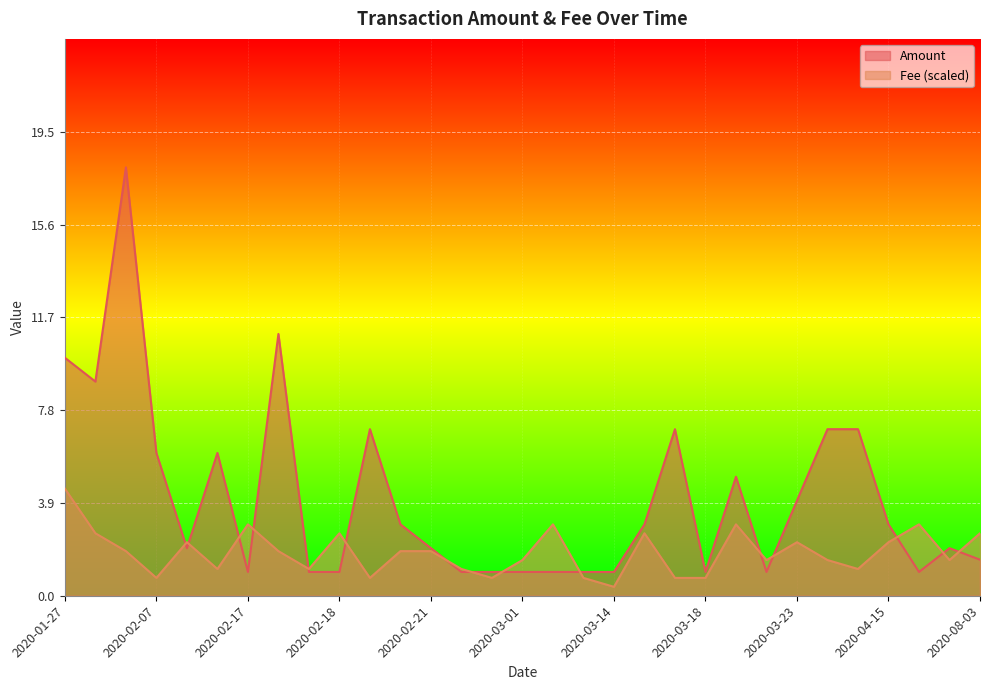

The value of Fee (scaled) at 2020-03-23 is 2.2. True or false?

True